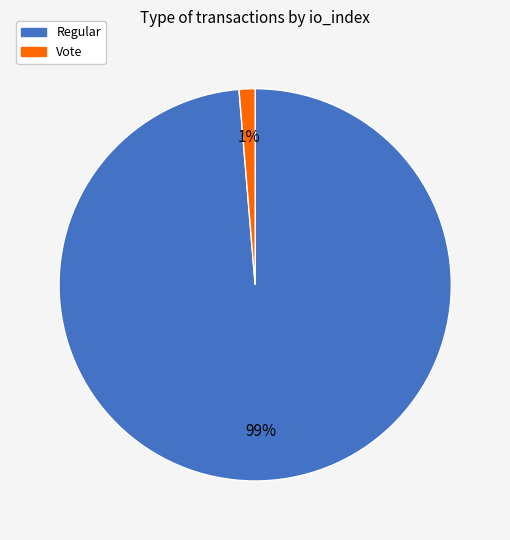

Combined, do Regular and Vote account for over 50%?

Yes